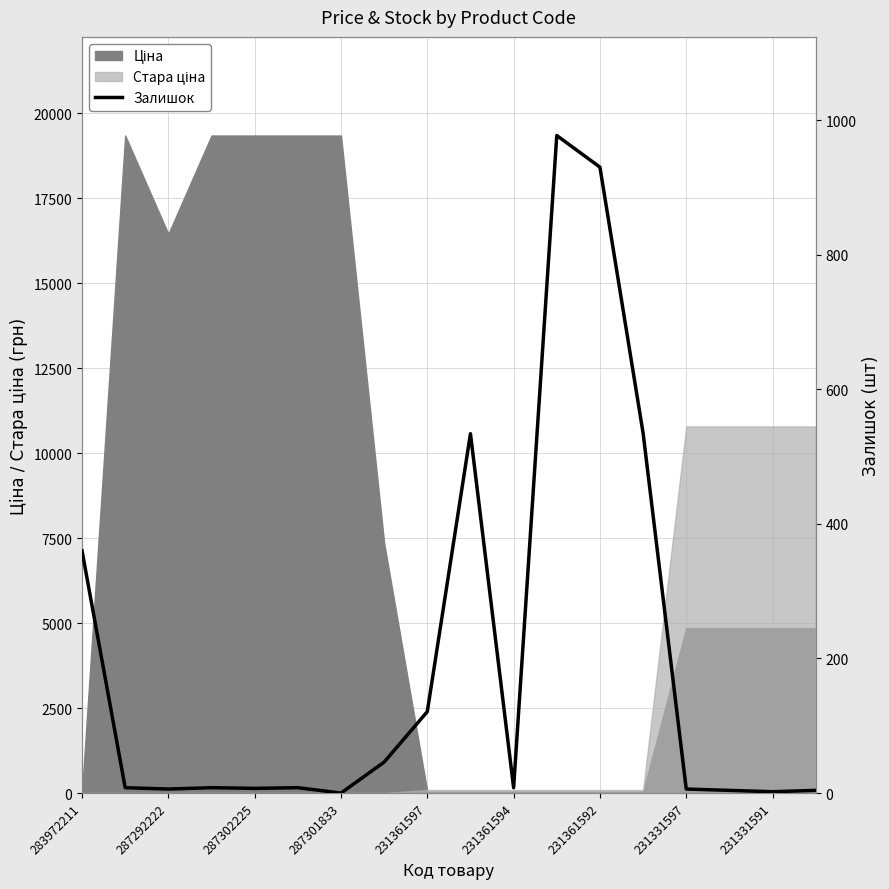

What is the average value?

198